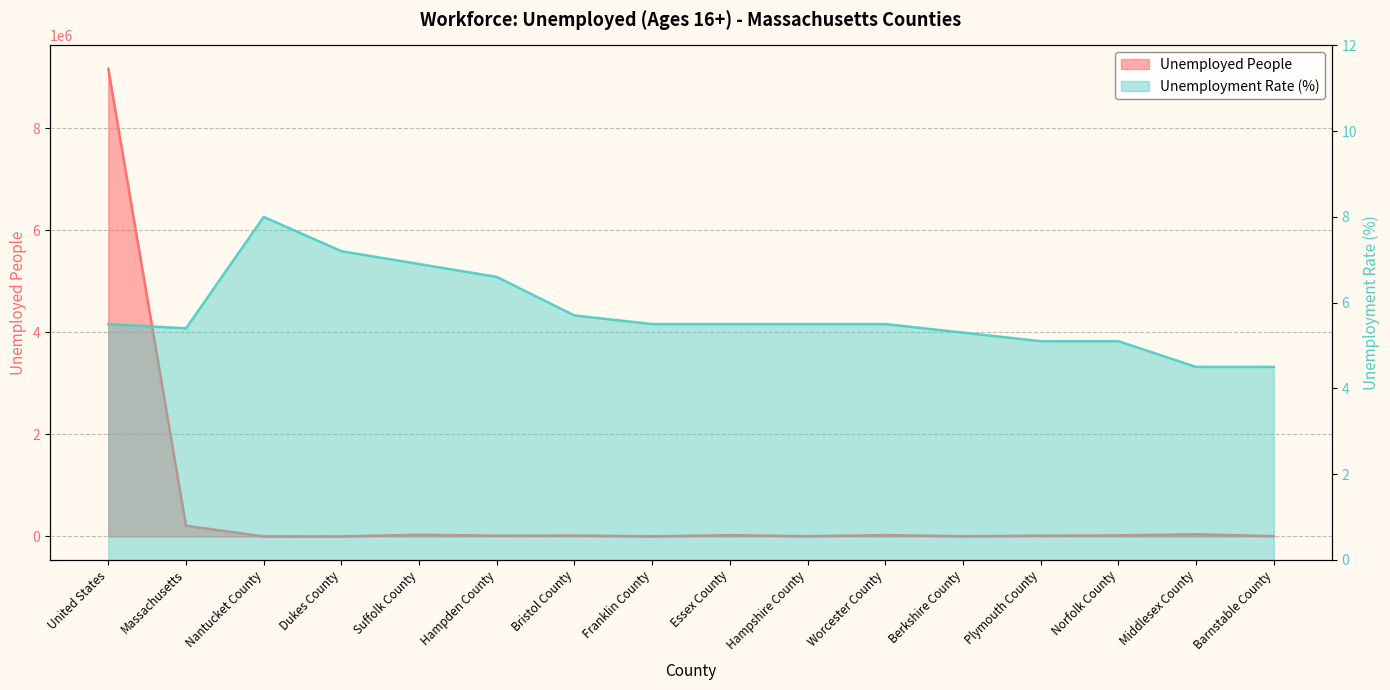

Rank the series at Middlesex County from highest to lowest value.

Unemployed People, Unemployment Rate (%)